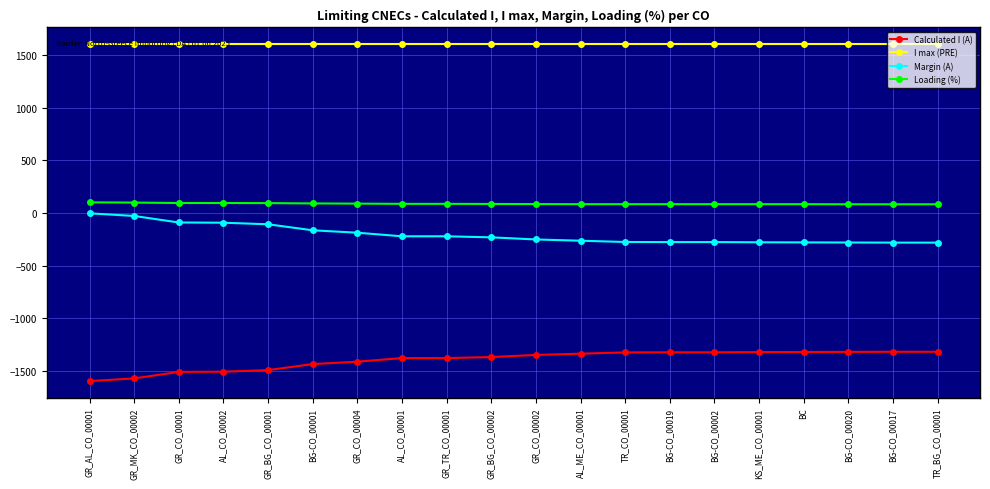

Rank the series at BG-CO_00002 from highest to lowest value.

I max (PRE), Loading (%), Margin (A), Calculated I (A)